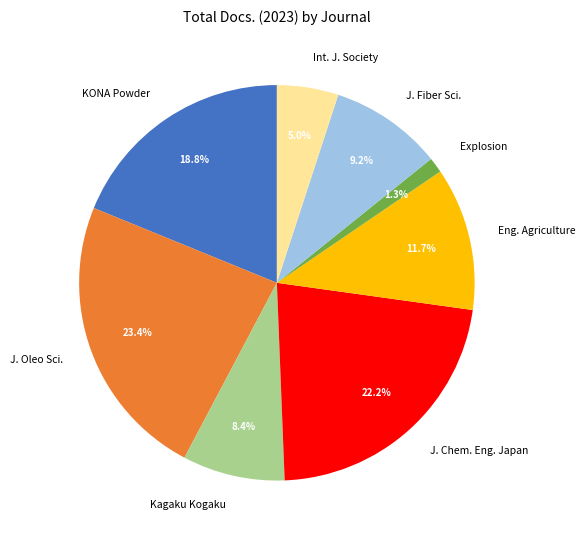

Is J. Fiber Sci. the majority of the pie?

No